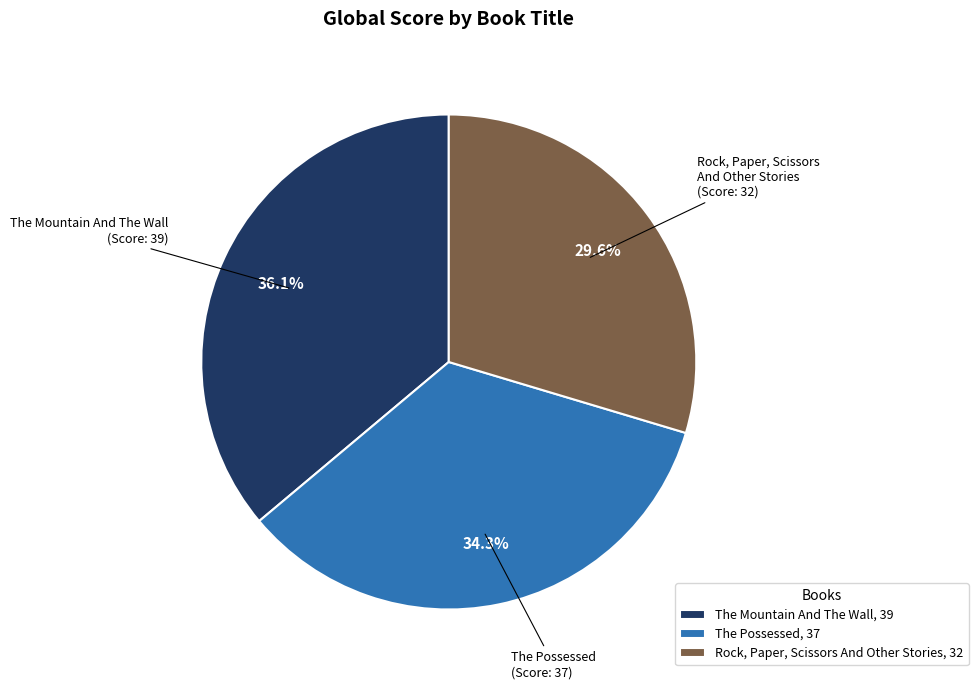

What is the largest slice in the pie chart?

The Mountain And The Wall